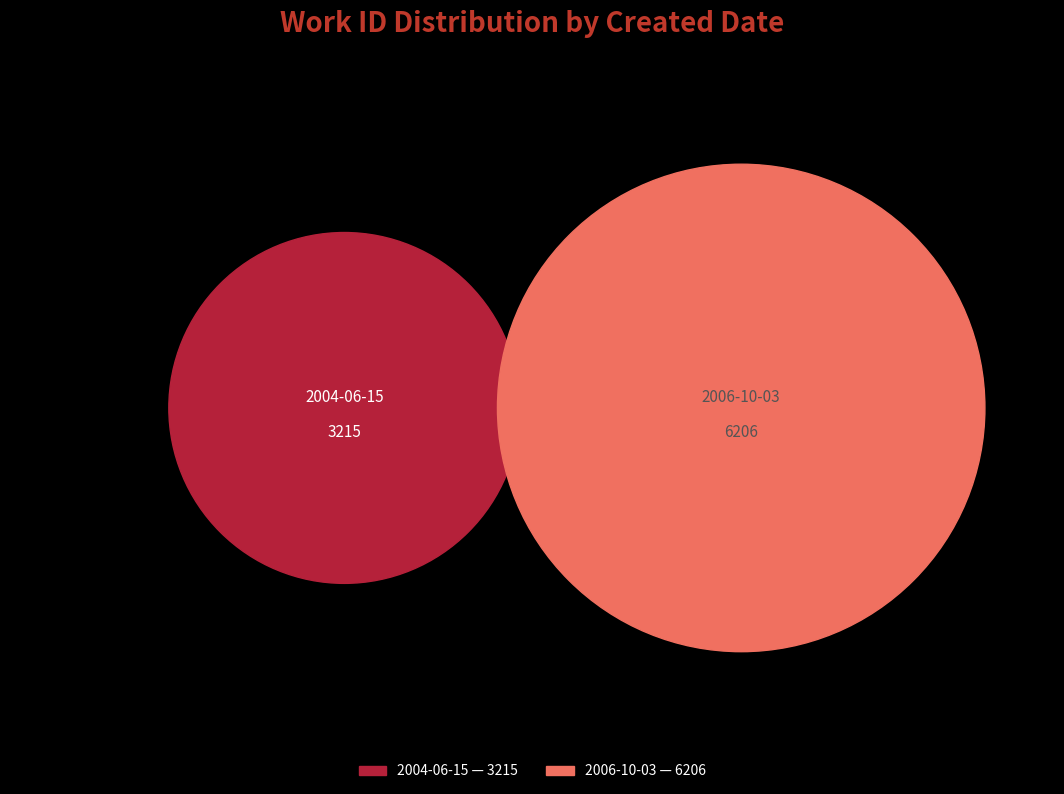

Does 2004-06-15 represent more than half of the total?

No